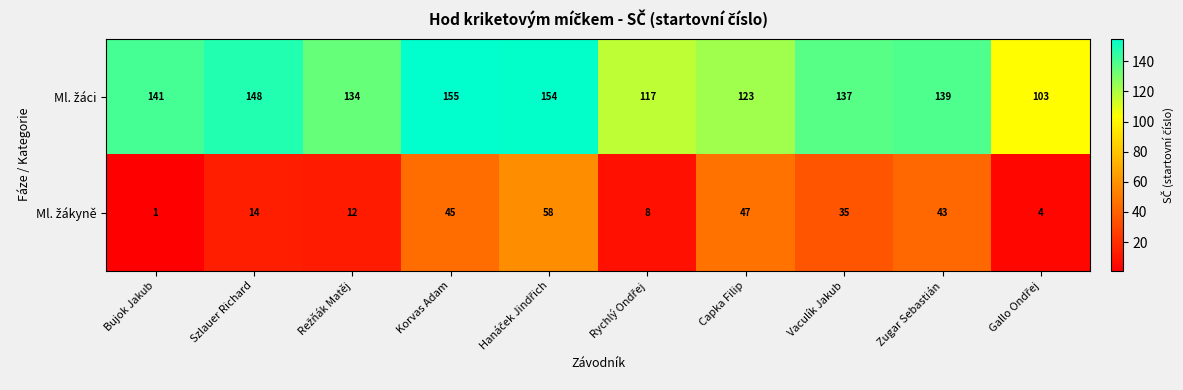

What is the spread (max minus min) of values at Korvas Adam?

110